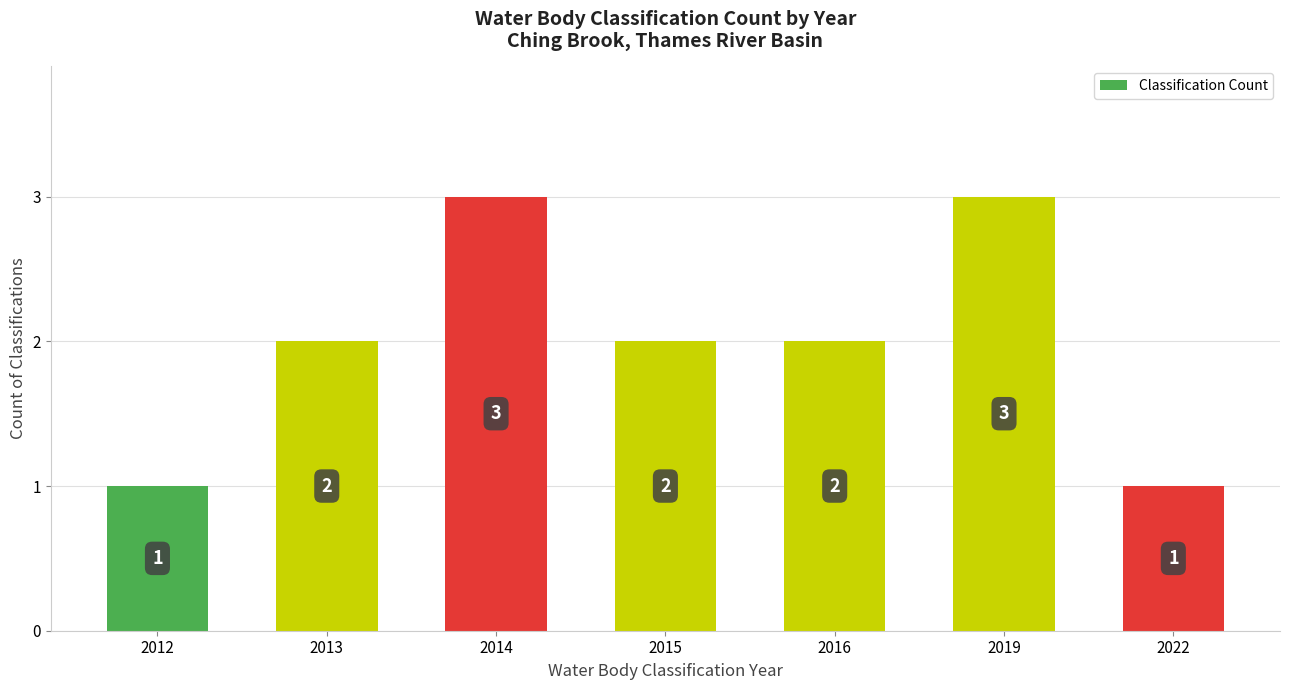

The value at 2013 is 3. True or false?

False